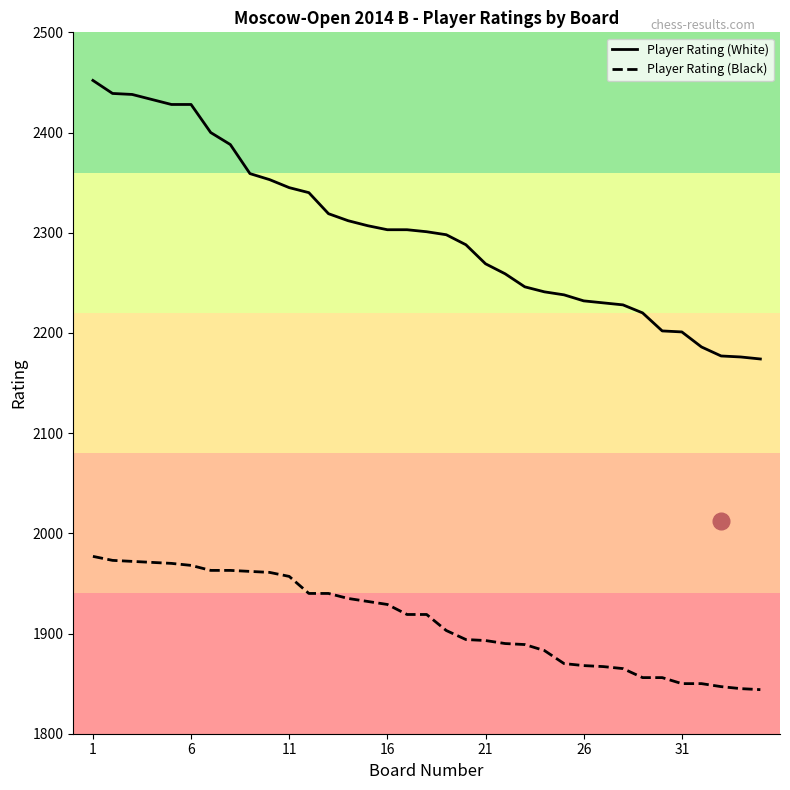

What is the maximum value shown in the chart?

2452